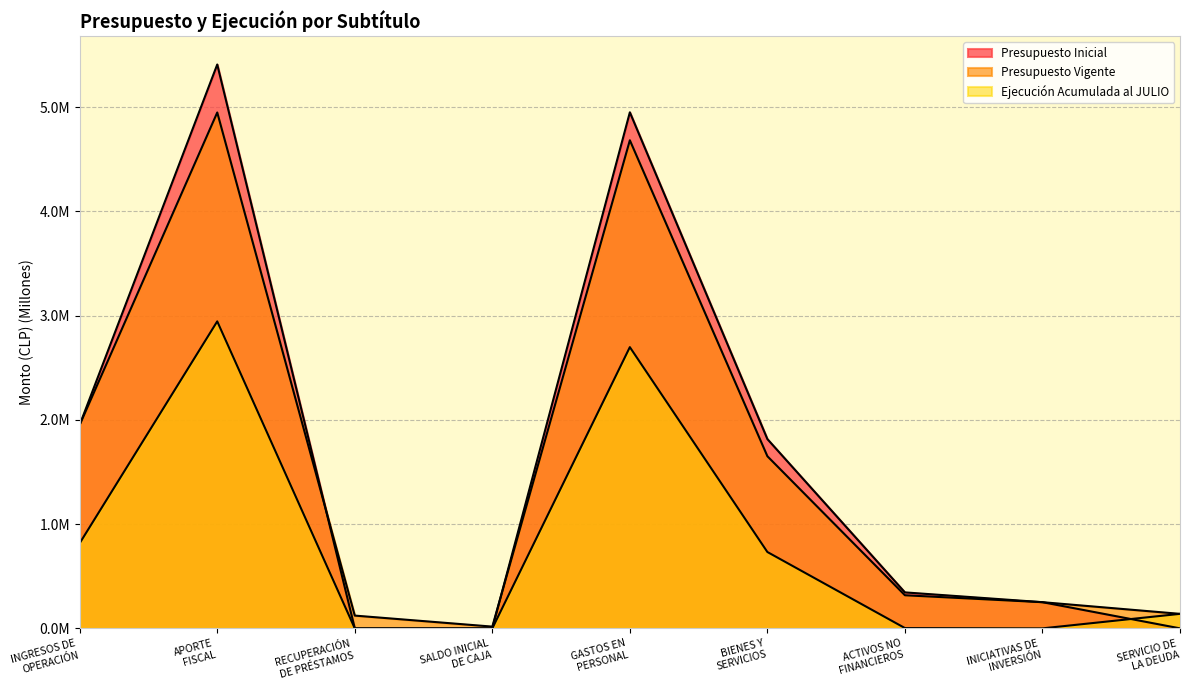

What is the average value of the Presupuesto Inicial series?

1.6